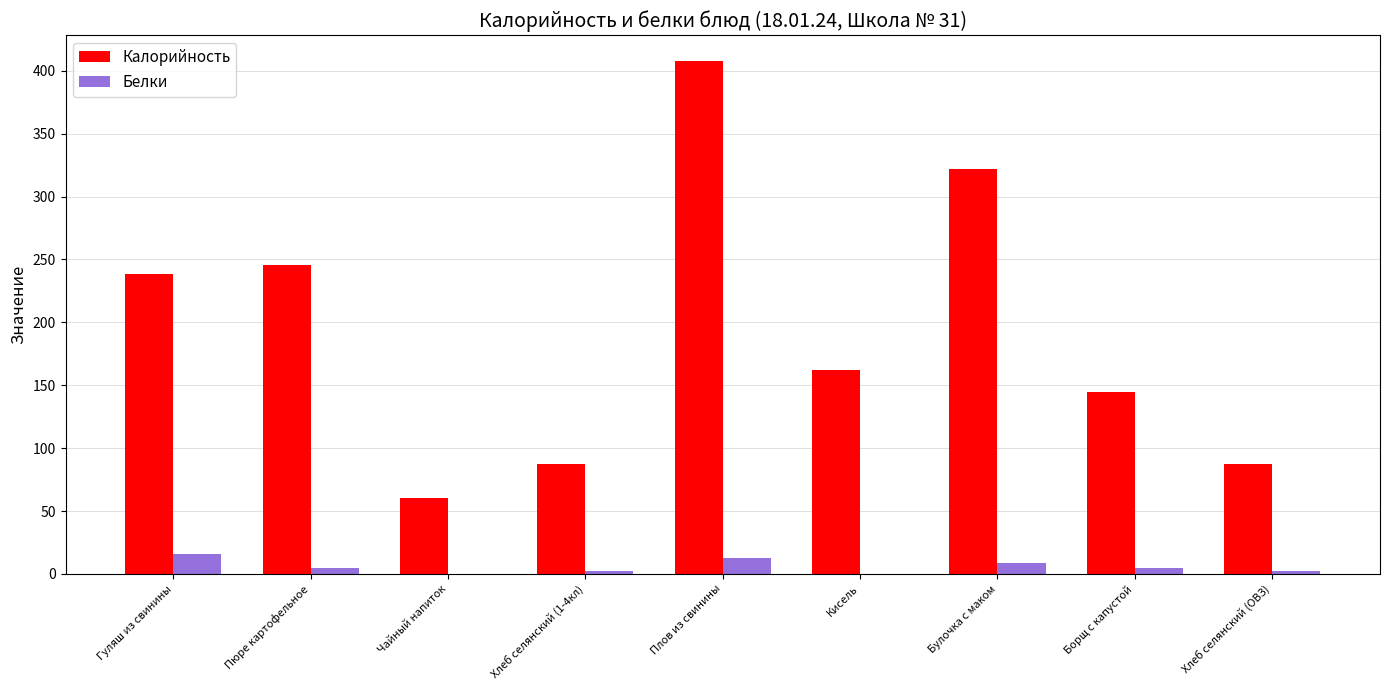

What is the average value of the Белки series?

5.8